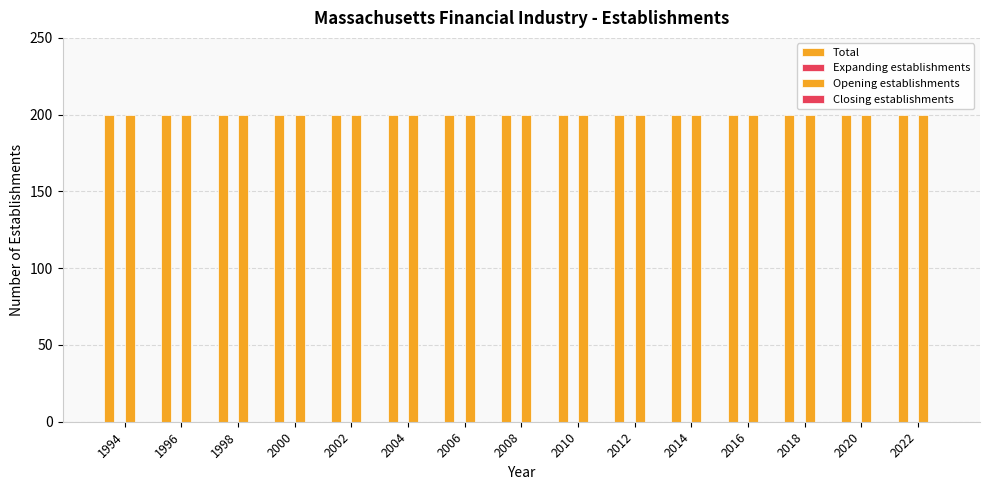

Between 1994 and 2004, which series saw the biggest shift?

Total